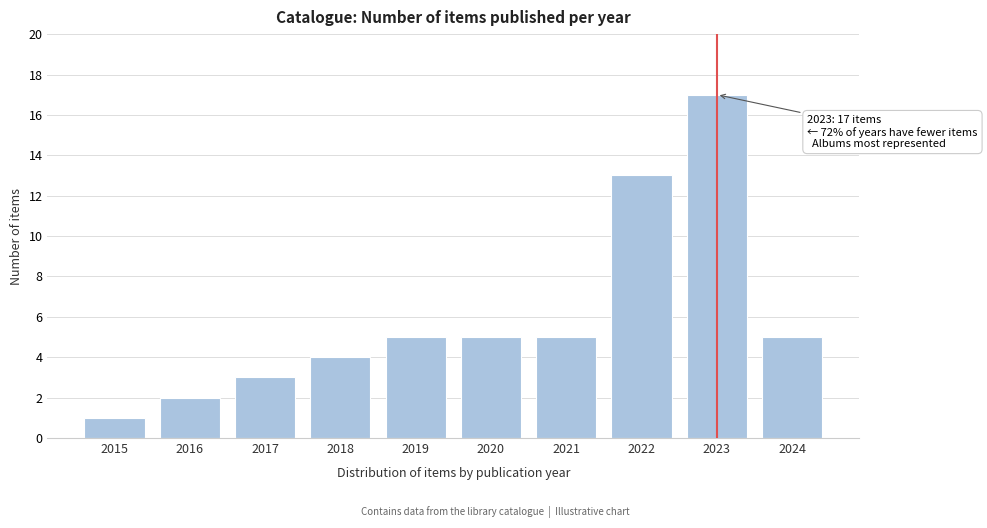

Reading left to right, what are all the values shown in this chart?

1	2	3	4	5	5	5	13	17	5